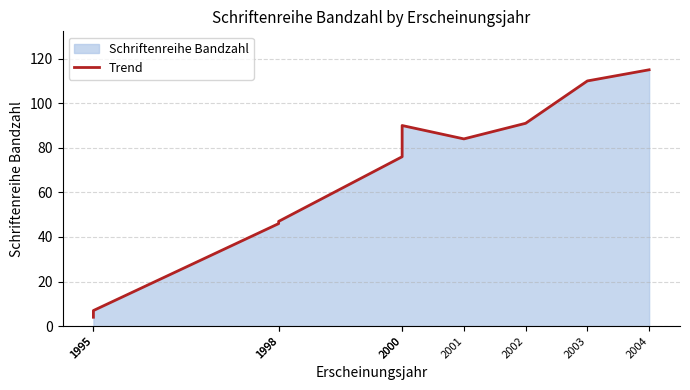

The chart shows a value of 3 at 1995. True or false?

False